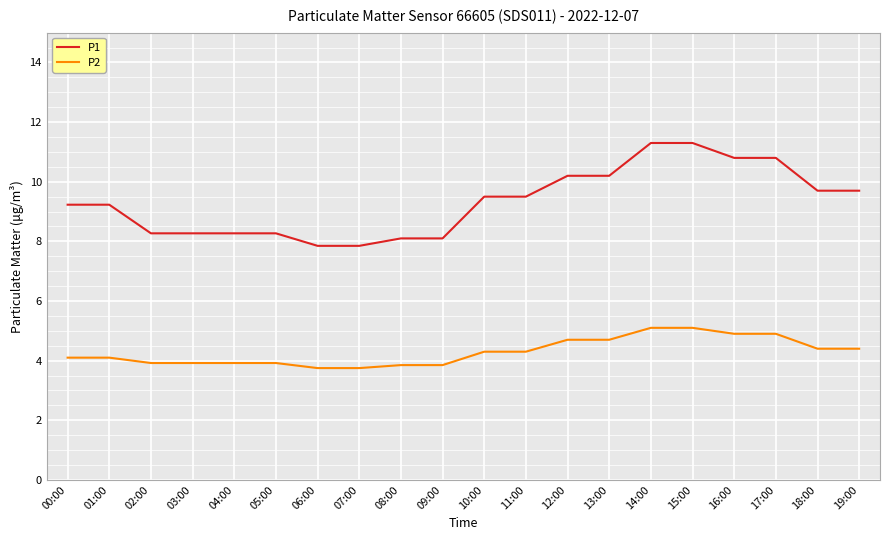

What position from the right is 16:00?

4